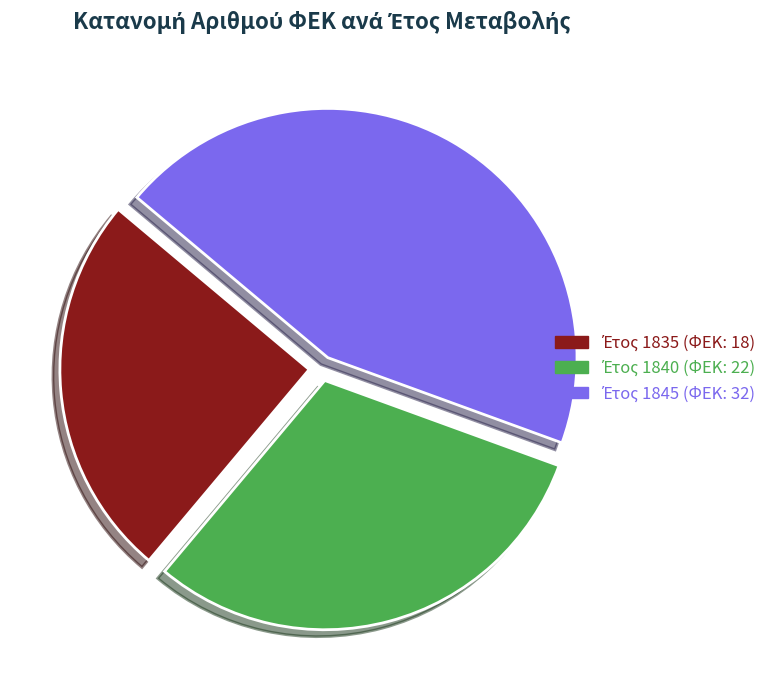

Is there a majority slice in this chart?

No